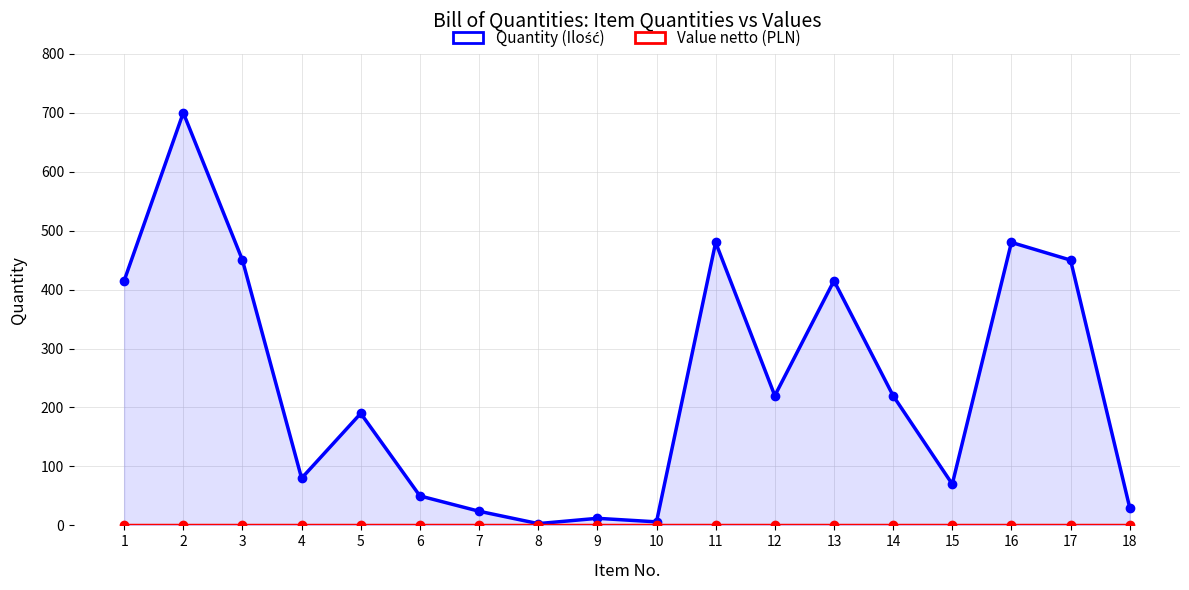

What is the minimum value for Quantity (Ilość)?

3